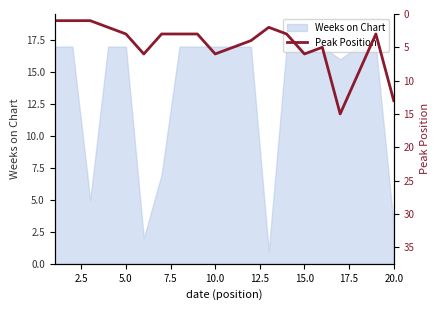

What is the highest value of the Weeks on Chart series?

17